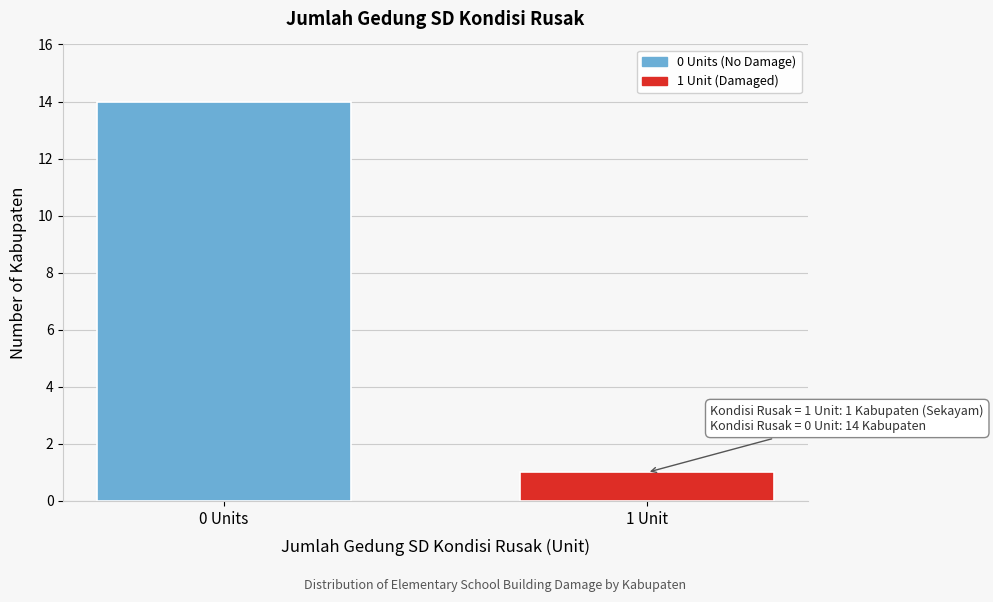

Reading left to right, extract all data points from this chart.

14	1